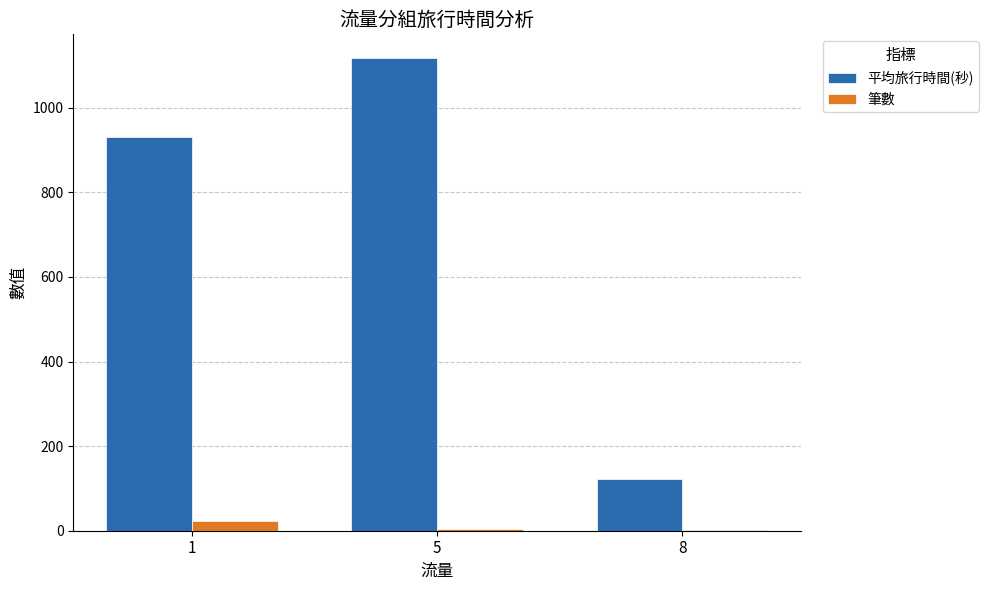

Which series has the largest total across all categories?

平均旅行時間(秒)